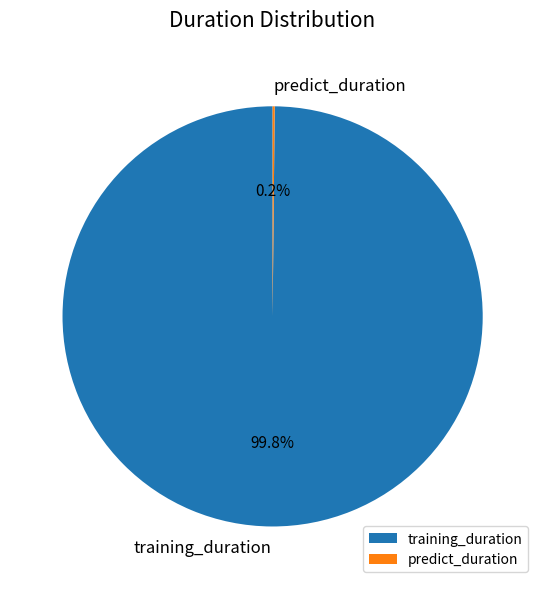

Which slice is the largest?

training_duration